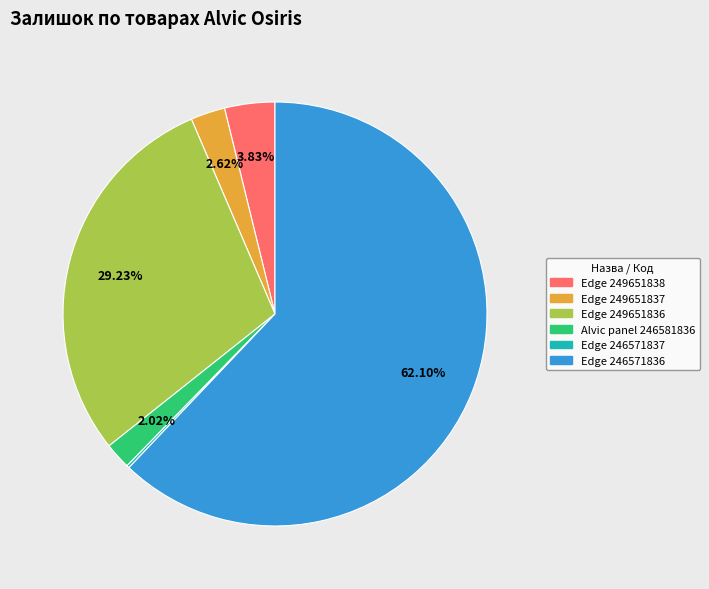

Does any single category account for the majority?

Yes